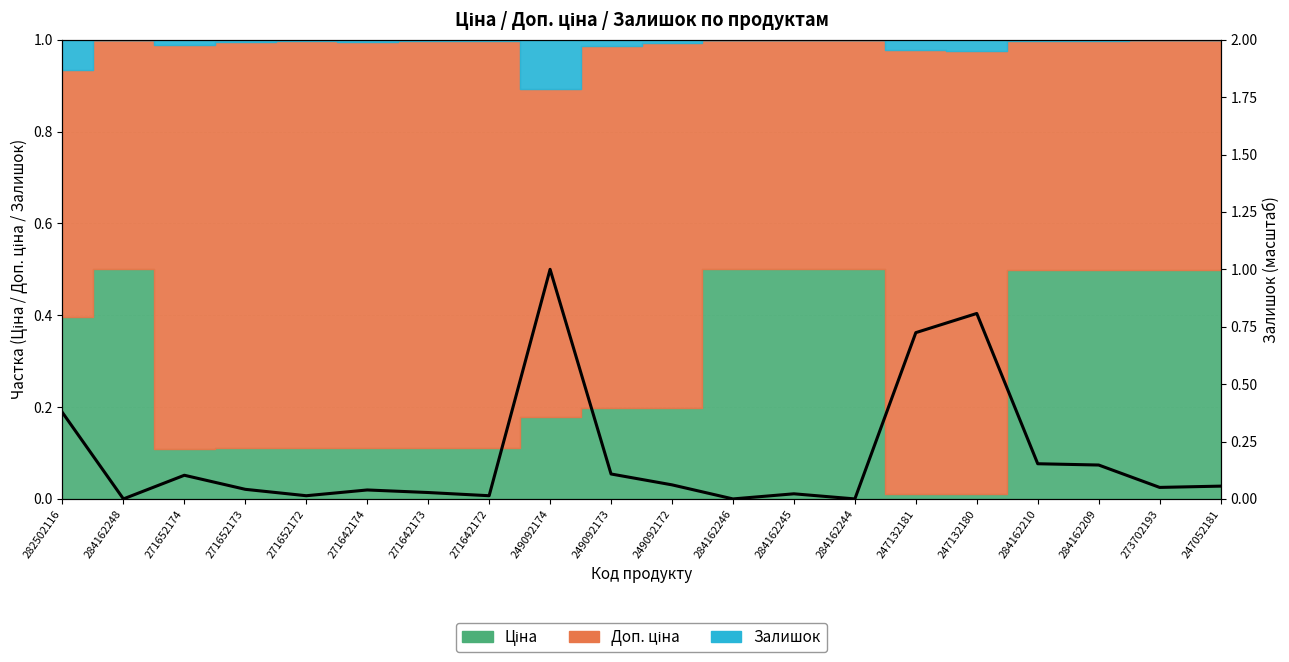

Does the chart have visible grid lines?

Yes